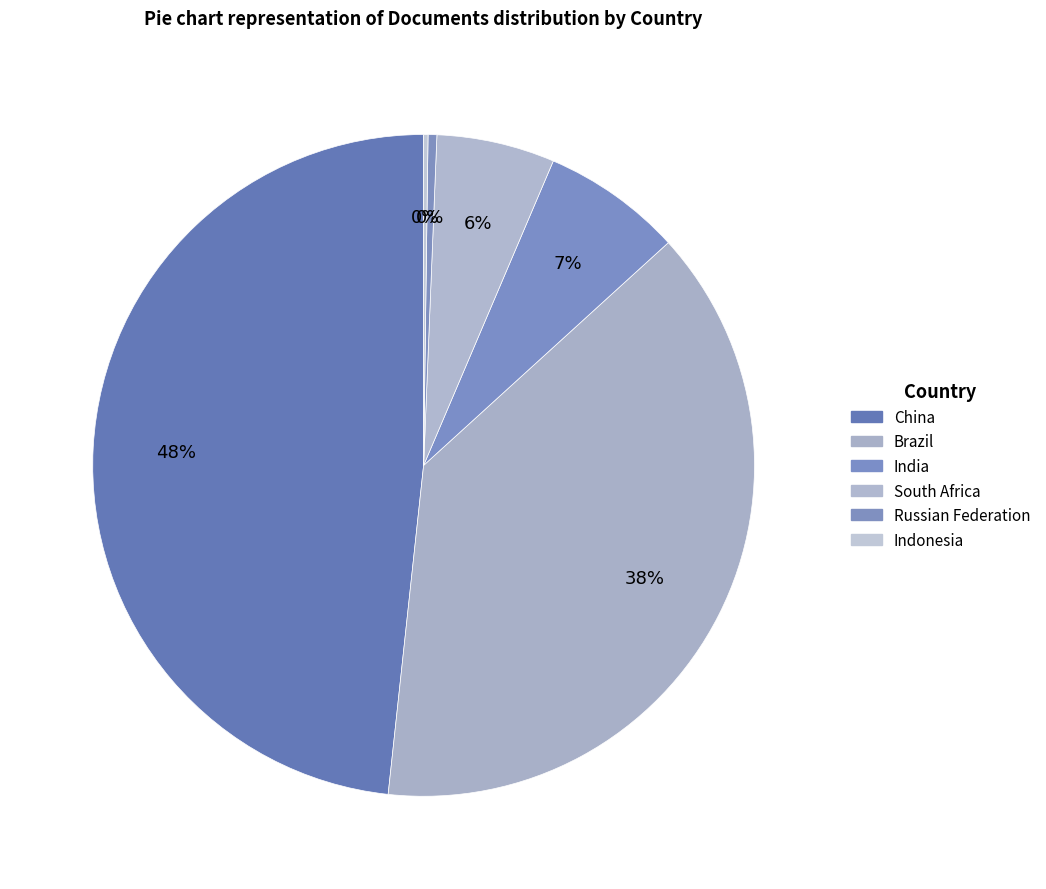

To the nearest percent, what is the average slice percentage?

17%